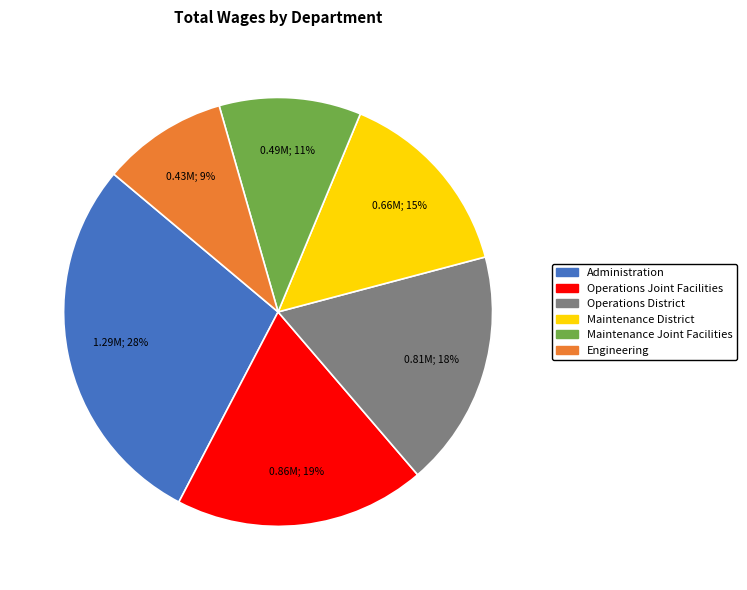

To the nearest percent, what portion does Operations District represent?

18%